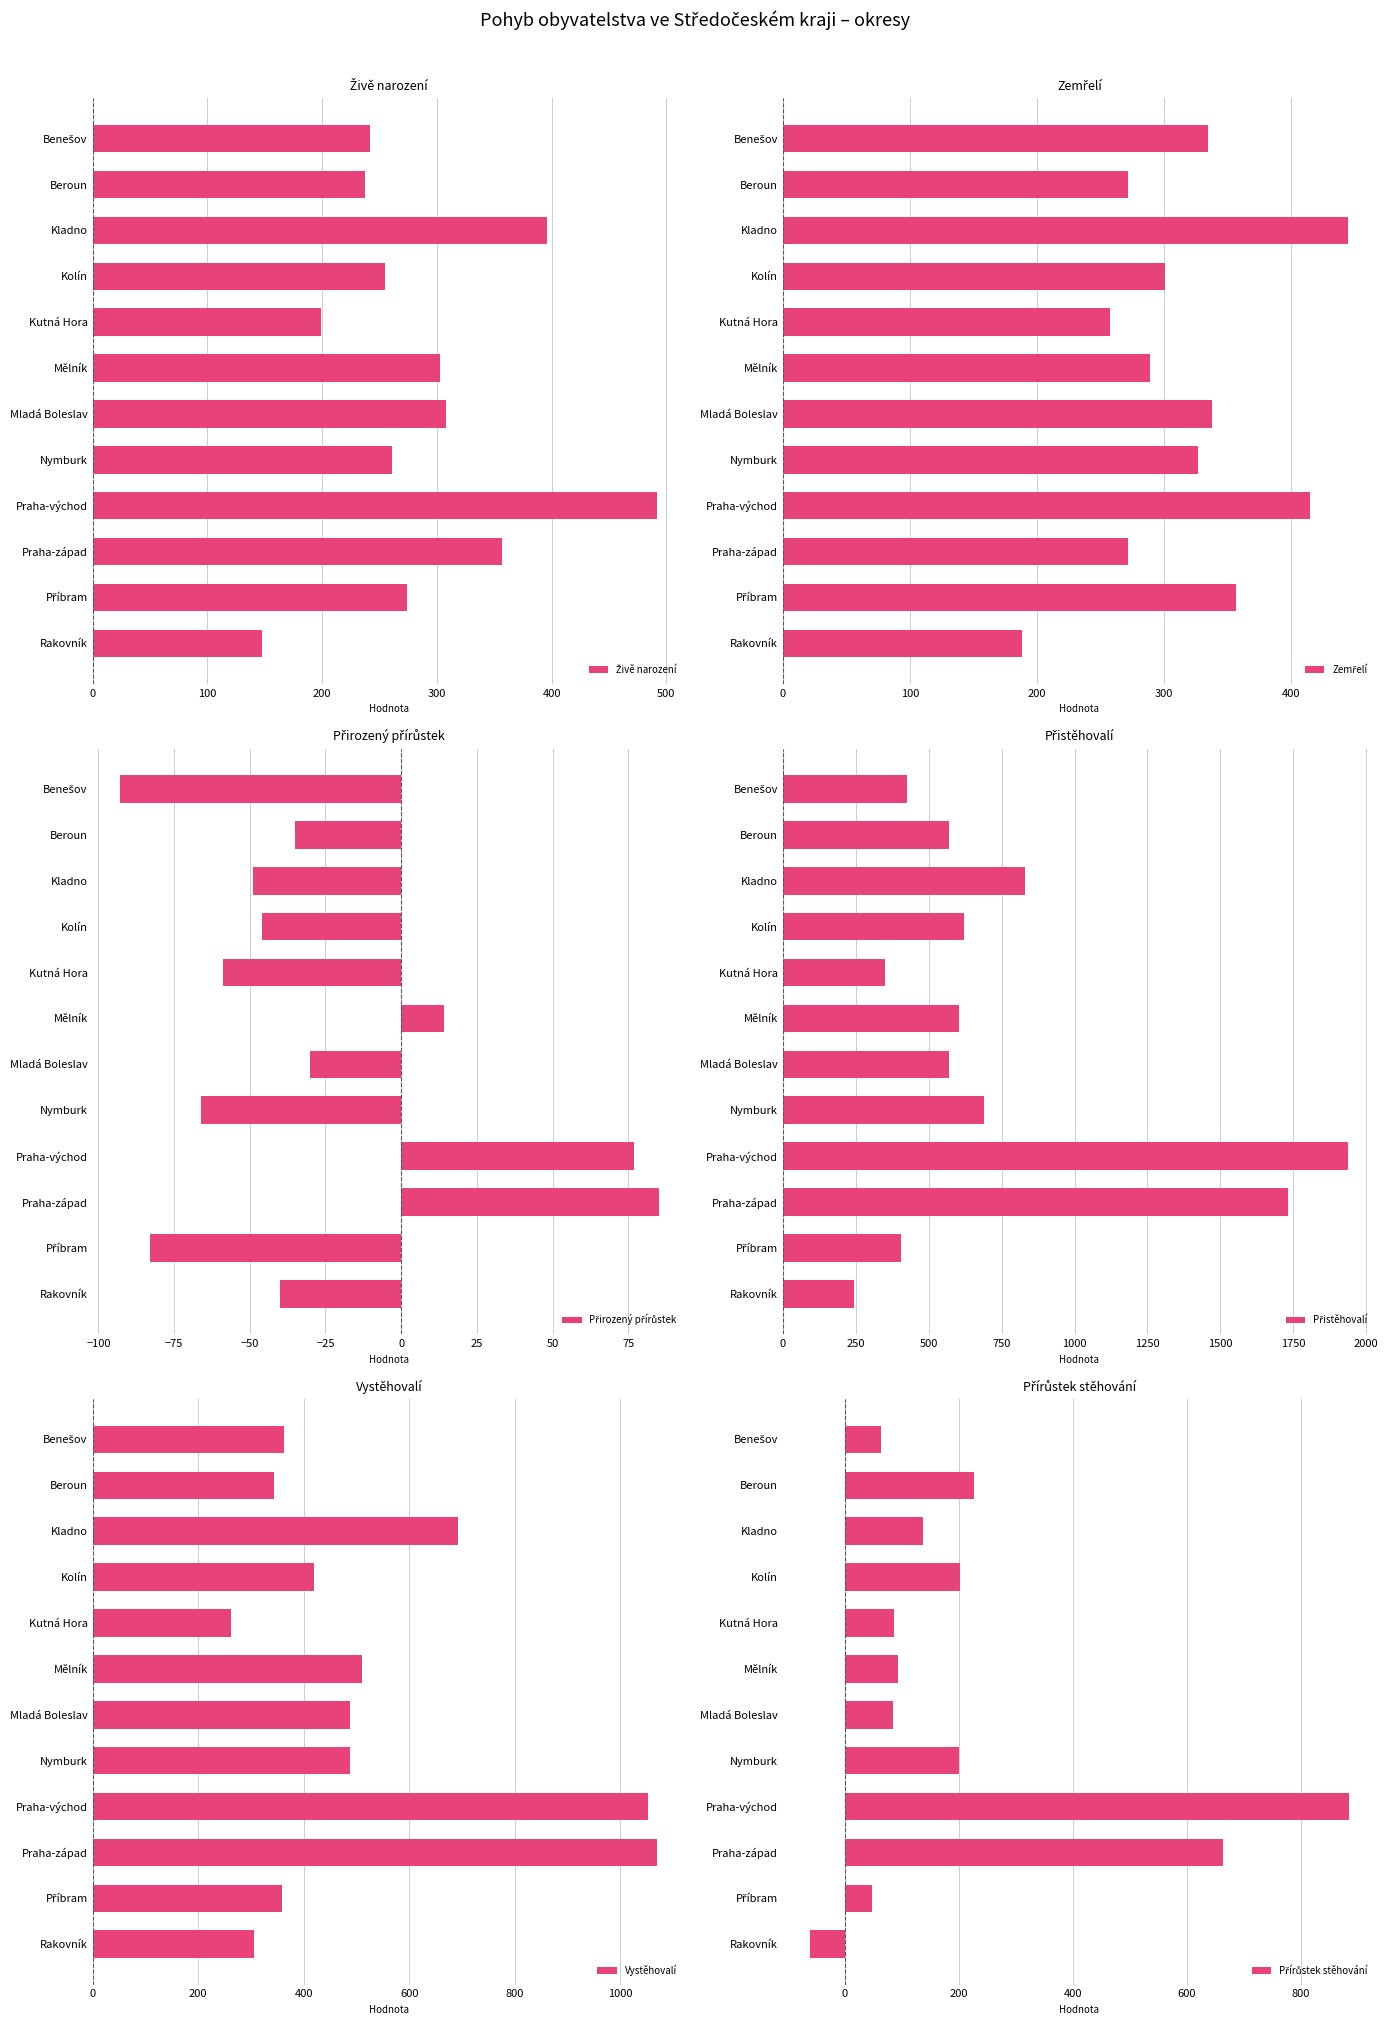

What is the lowest value of the Vystěhovalí series?

262